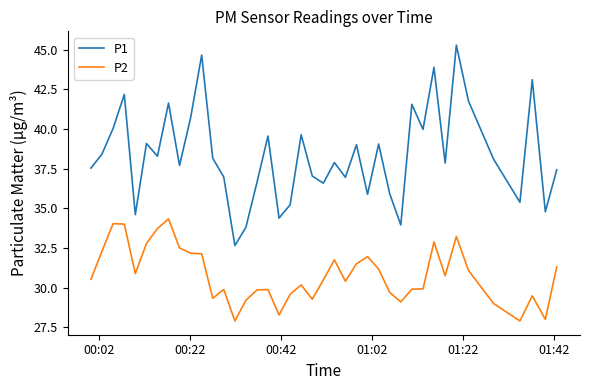

In P2, how many points are higher than both neighbors (excluding endpoints)?

10